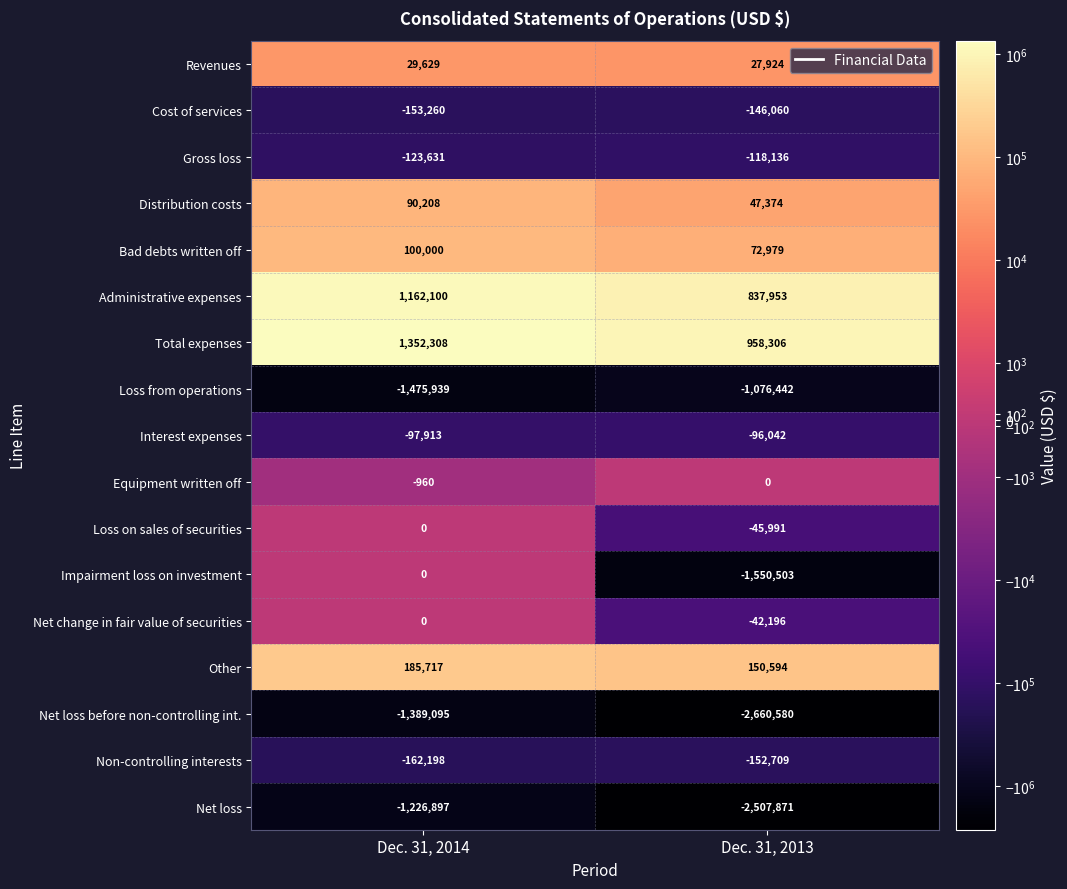

At Dec. 31, 2013, list the series in order from largest to smallest.

Total expenses, Administrative expenses, Other, Bad debts written off, Distribution costs, Revenues, Equipment written off, Net change in fair value of securities, Loss on sales of securities, Interest expenses, Gross loss, Cost of services, Non-controlling interests, Loss from operations, Impairment loss on investment, Net loss, Net loss before non-controlling int.